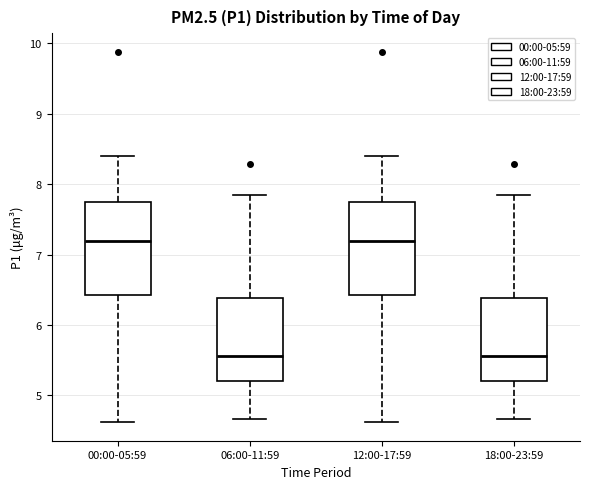

Where does the lower whisker of the box for 06:00-11:59 end on the y-axis? The values are not printed on the chart, so give them approximately, as read against the axis.

4.7